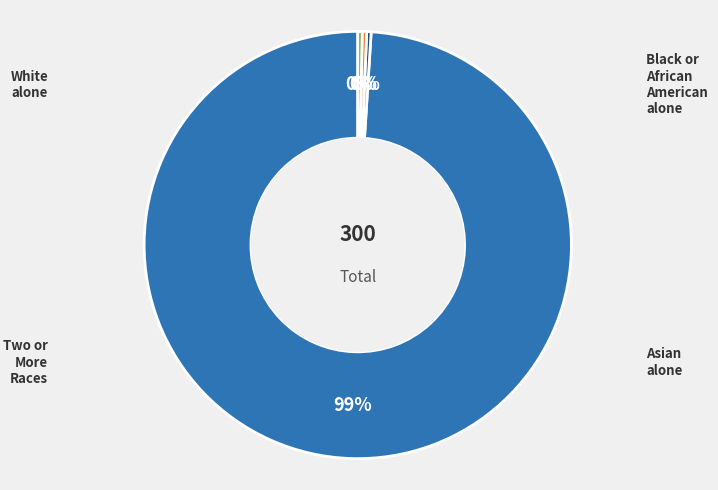

Does any single category account for the majority?

Yes